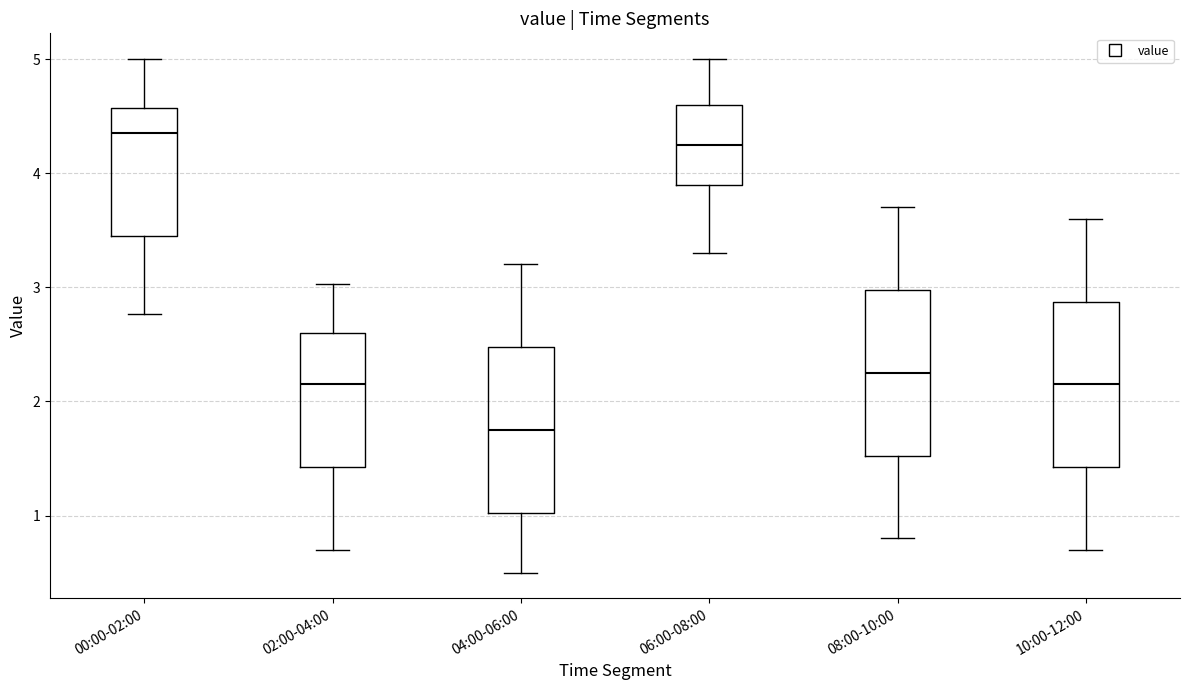

Reading left to right, transcribe this box plot: for each box, give where its median line is, the range the box spans, and where its two whiskers end, as read against the y-axis. The values are not printed on the chart, so give them approximately, as read against the axis.

00:00-02:00: median 4.4, box 3.5 to 4.6, whiskers 2.8 to 5.0
02:00-04:00: median 2.2, box 1.4 to 2.6, whiskers 0.7 to 3.0
04:00-06:00: median 1.8, box 1.0 to 2.5, whiskers 0.5 to 3.2
06:00-08:00: median 4.3, box 3.9 to 4.6, whiskers 3.3 to 5.0
08:00-10:00: median 2.3, box 1.5 to 3.0, whiskers 0.8 to 3.7
10:00-12:00: median 2.2, box 1.4 to 2.9, whiskers 0.7 to 3.6